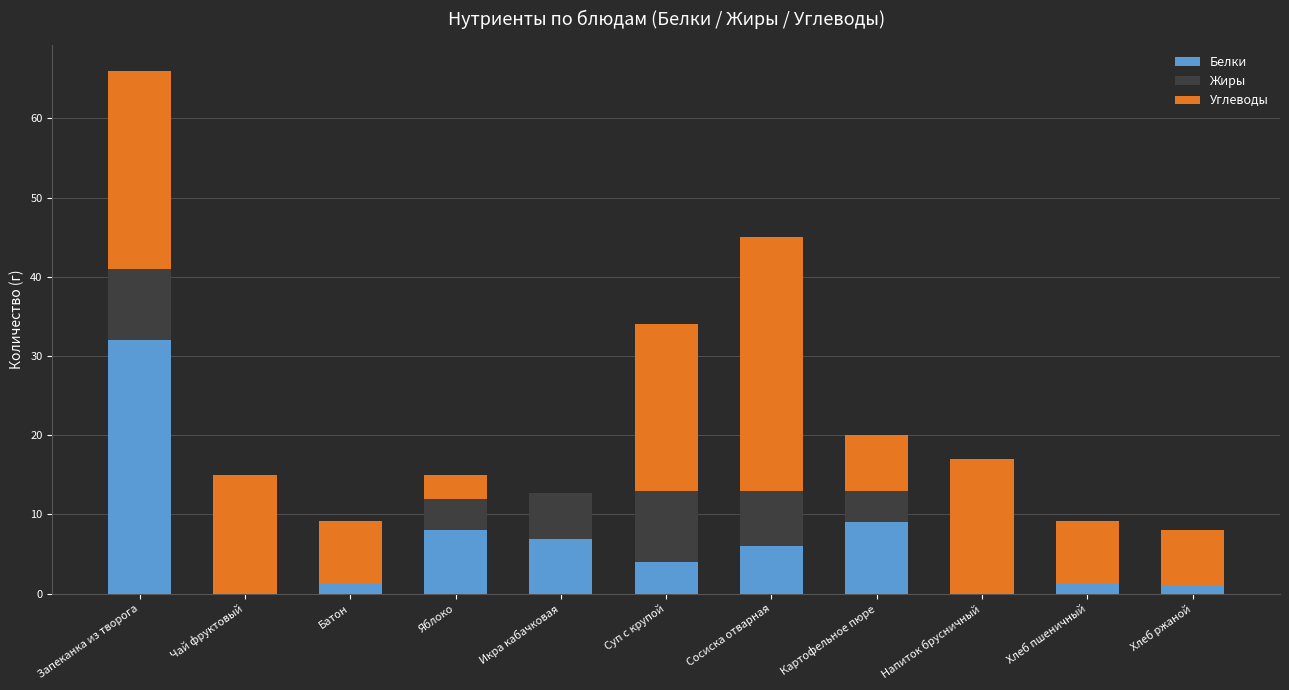

At which label does Белки reach its peak?

Запеканка из творога